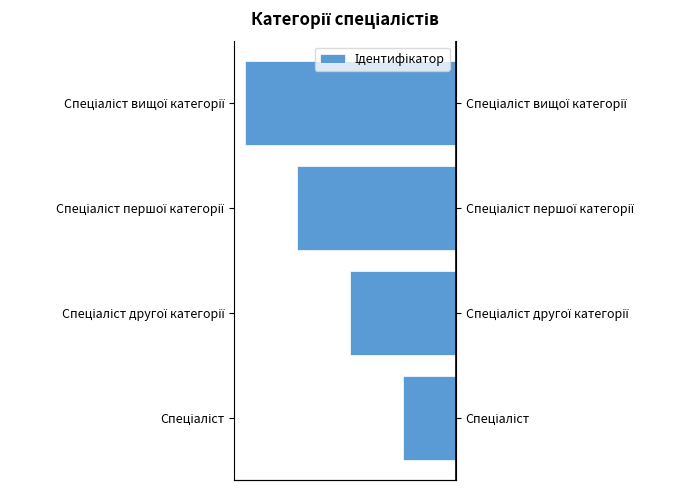

Does the chart contain stacked bars?

No